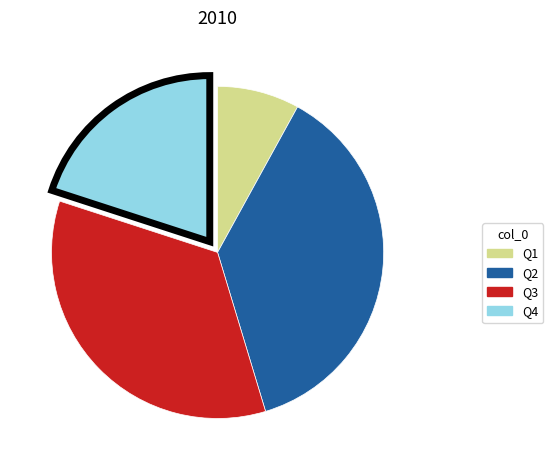

Rank the categories by value from lowest to highest.

Q1, Q4, Q3, Q2